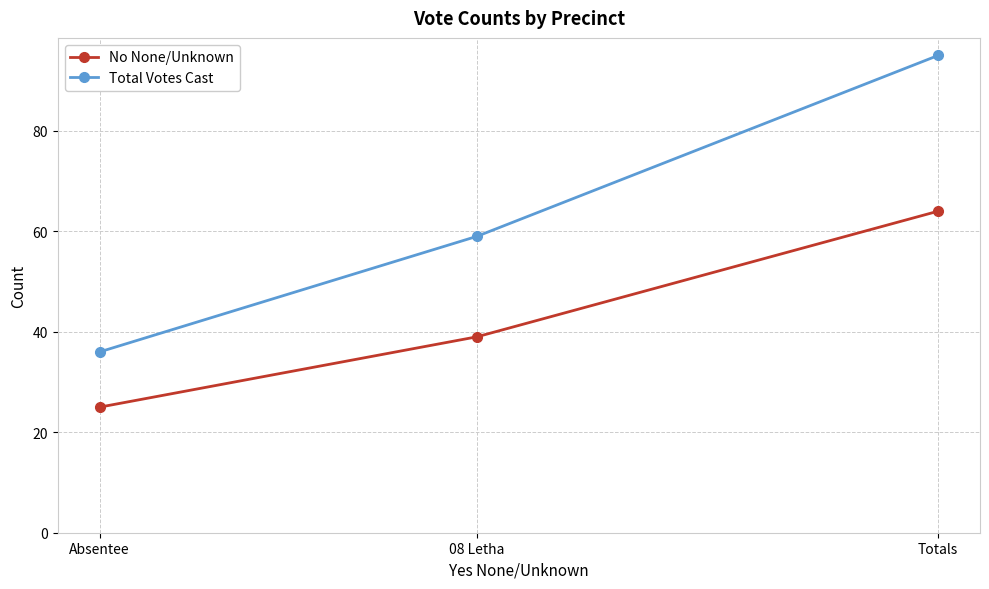

List the labels in order of Total Votes Cast value, smallest first.

Absentee, 08 Letha, Totals